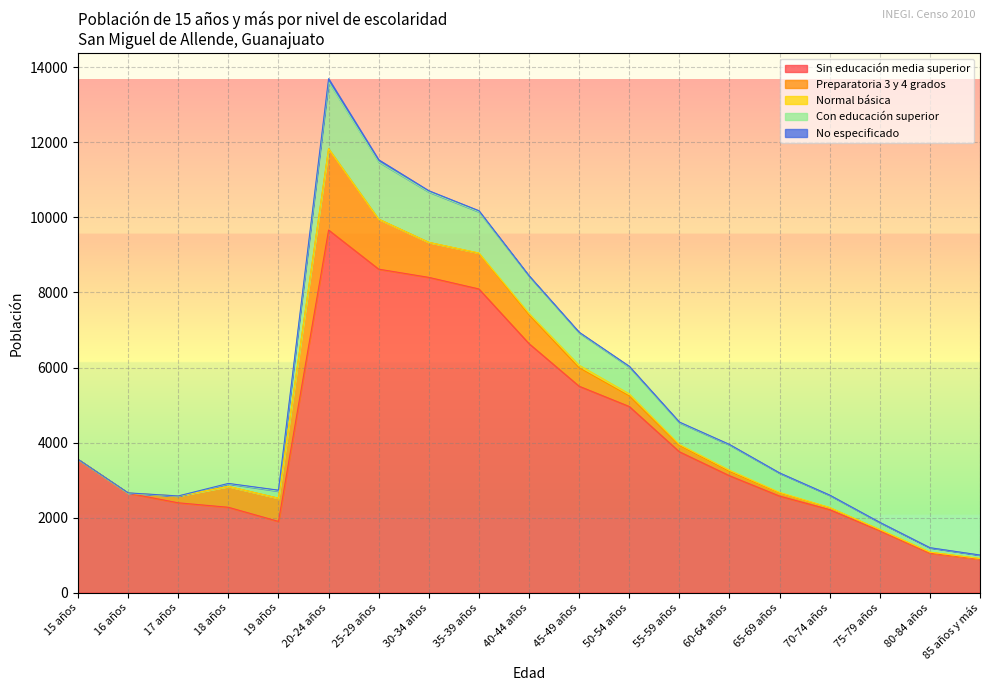

Which series has the largest total across all categories?

Sin educación media superior